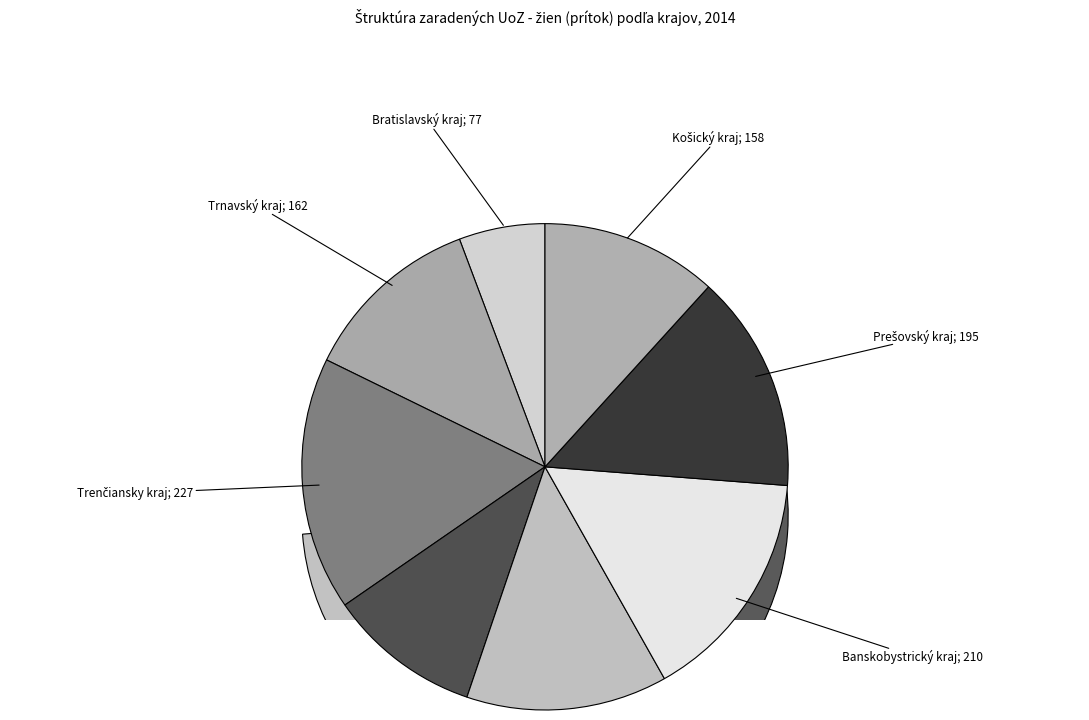

Does Prešovský kraj account for over 50% of the chart?

No